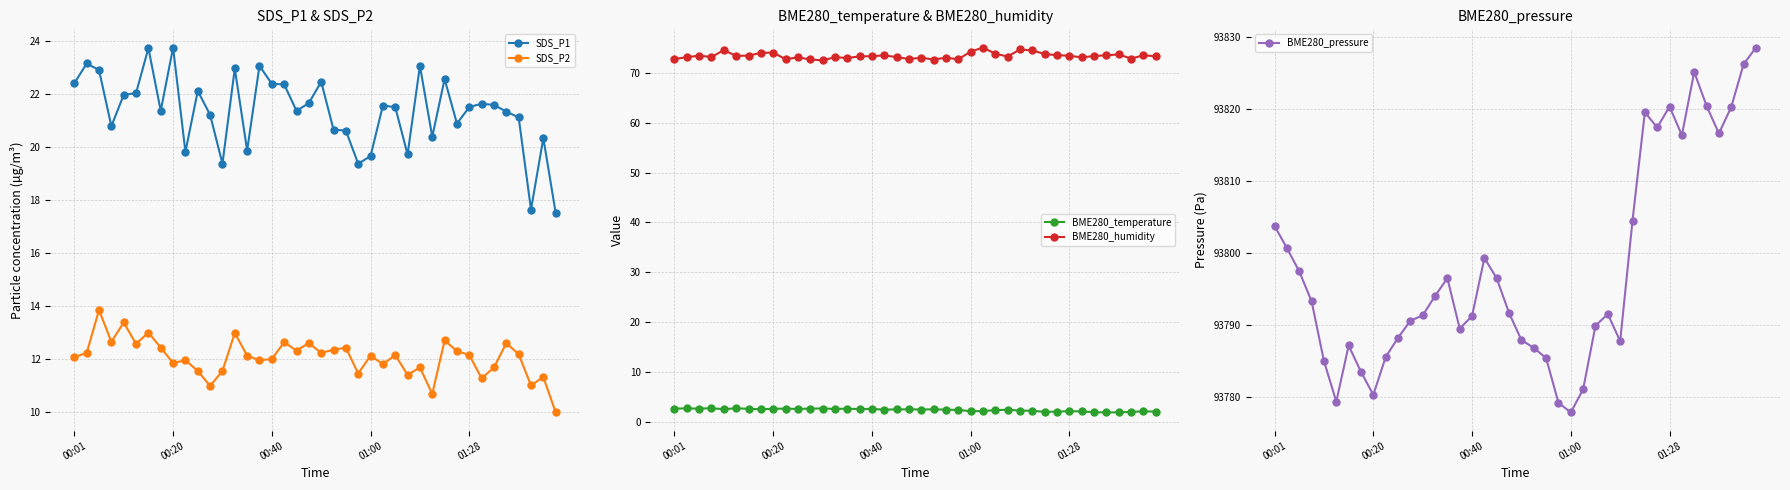

True or false: SDS_P2 and SDS_P1 intersect in this chart.

False